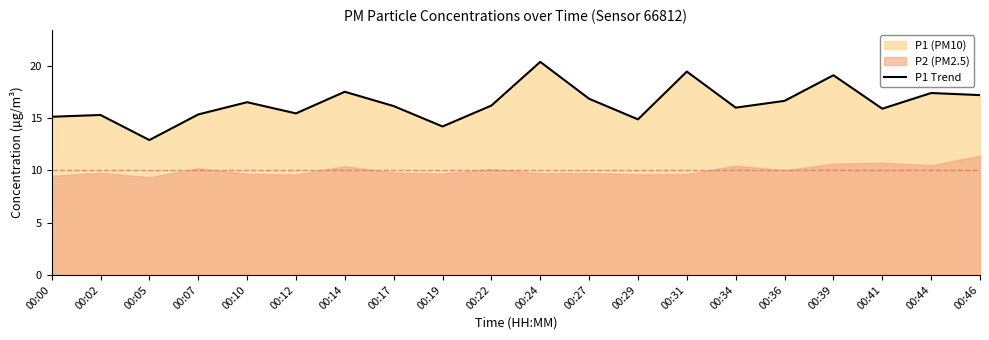

Does the chart have visible grid lines?

No